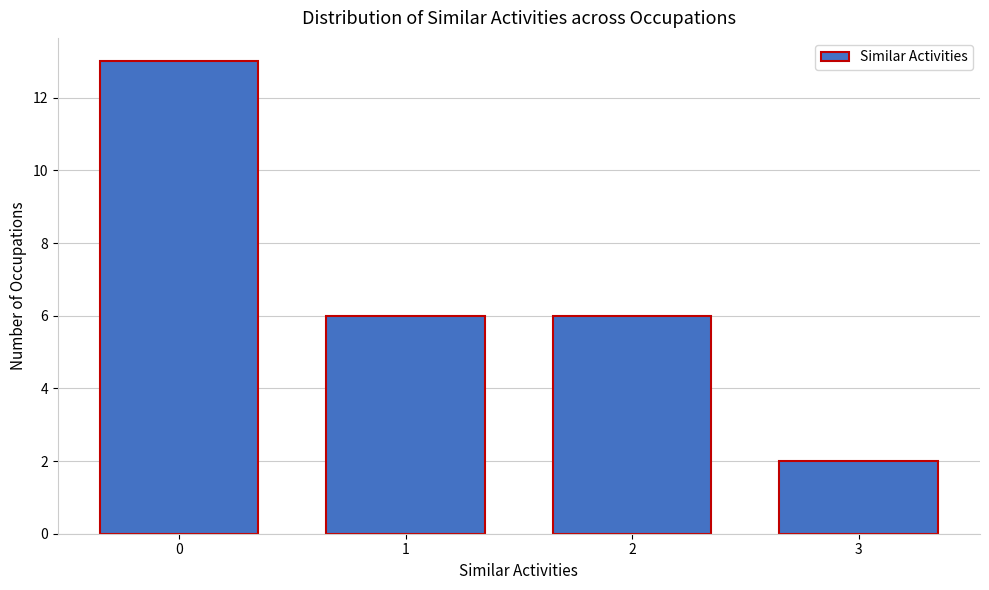

Reading left to right, what are all the values shown in this chart?

0=13	1=6	2=6	3=2